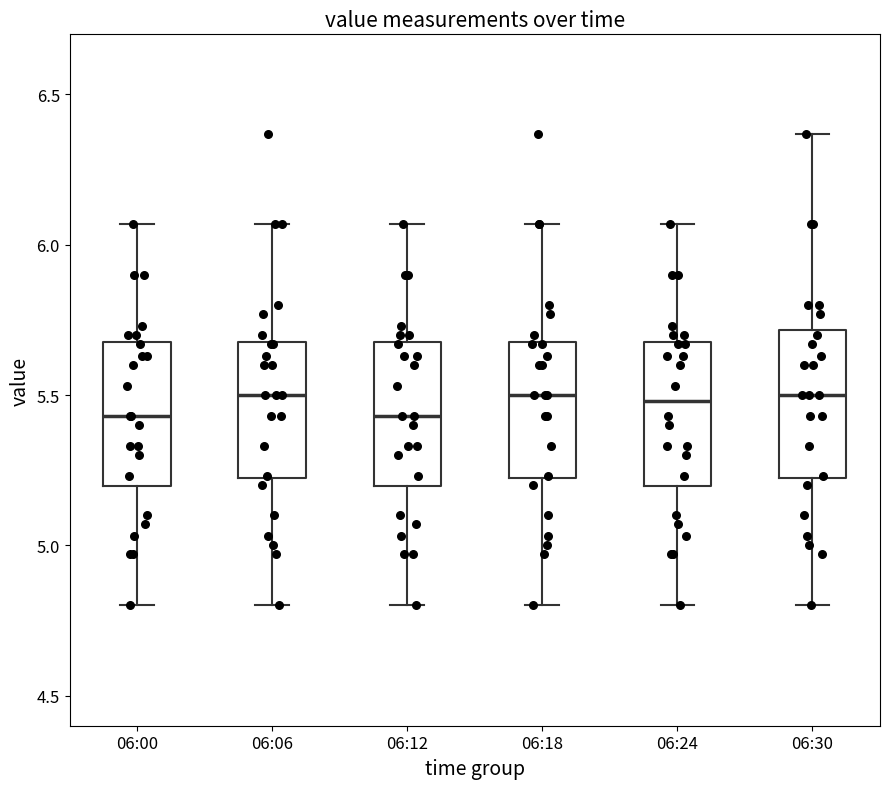

Reading left to right, transcribe this box plot: for each box, give where its median line is, the range the box spans, and where its two whiskers end, as read against the y-axis. The values are not printed on the chart, so give them approximately, as read against the axis.

06:00: median 5.45, box 5.20 to 5.70, whiskers 4.80 to 6.05
06:06: median 5.50, box 5.20 to 5.70, whiskers 4.80 to 6.05
06:12: median 5.45, box 5.20 to 5.70, whiskers 4.80 to 6.05
06:18: median 5.50, box 5.20 to 5.70, whiskers 4.80 to 6.05
06:24: median 5.50, box 5.20 to 5.70, whiskers 4.80 to 6.05
06:30: median 5.50, box 5.20 to 5.70, whiskers 4.80 to 6.35